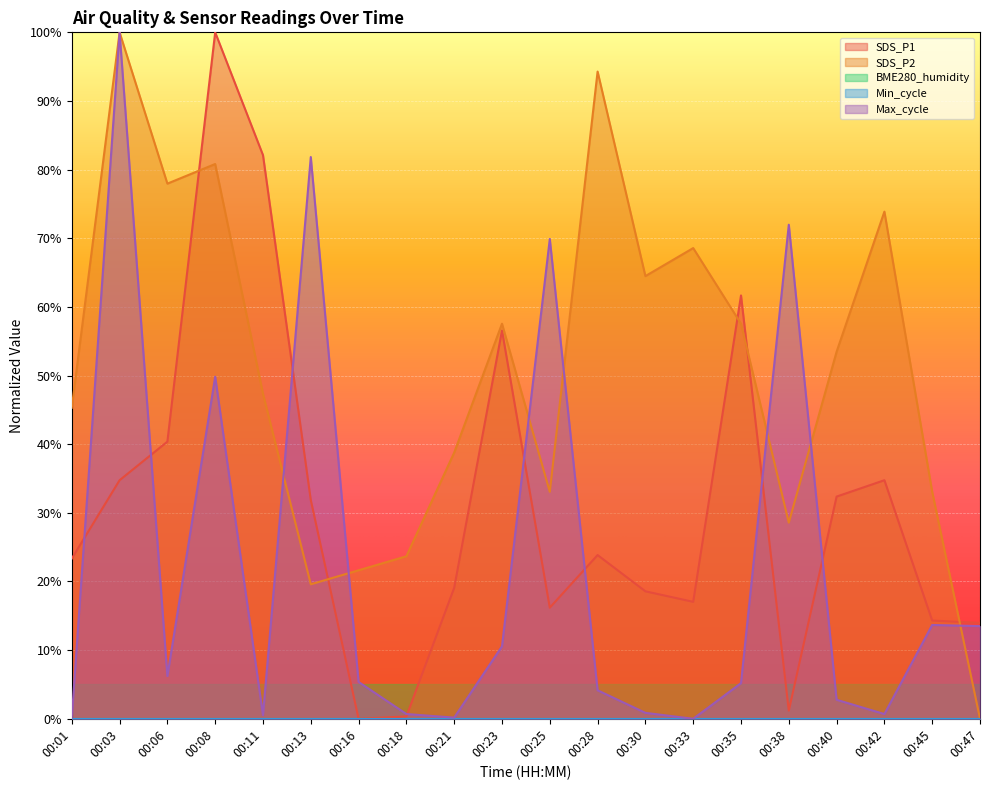

Which category has the highest value in the SDS_P2 series?

00:03